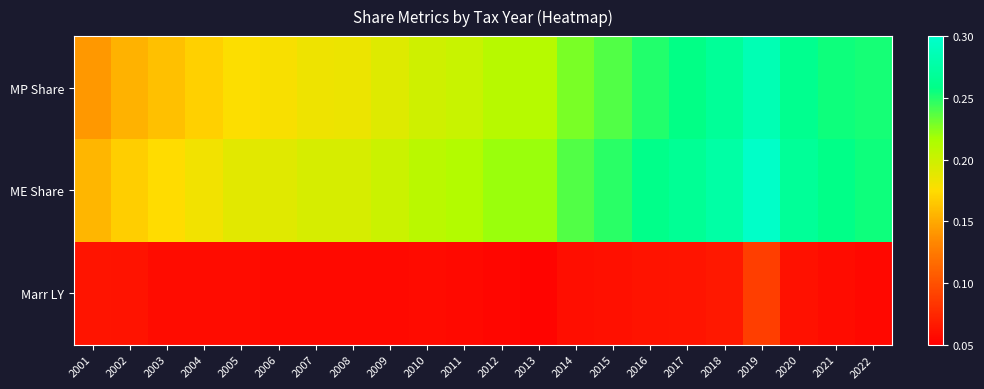

At how many categories does at least one series exceed 0?

22